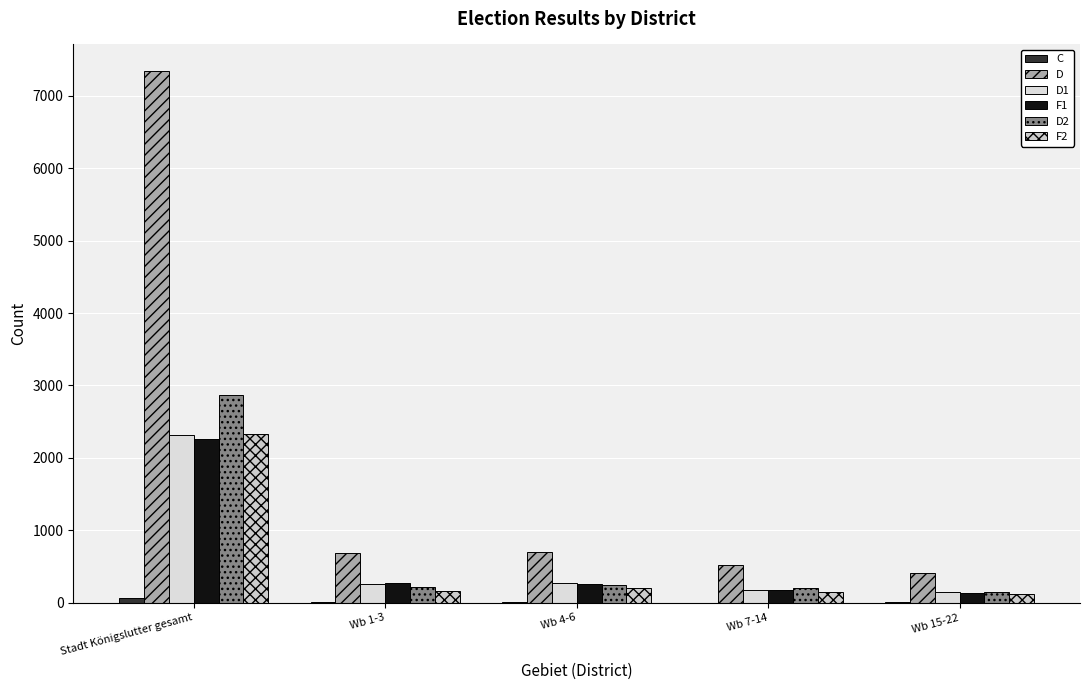

At which label is F1 closest to 1198?

Wb 1-3